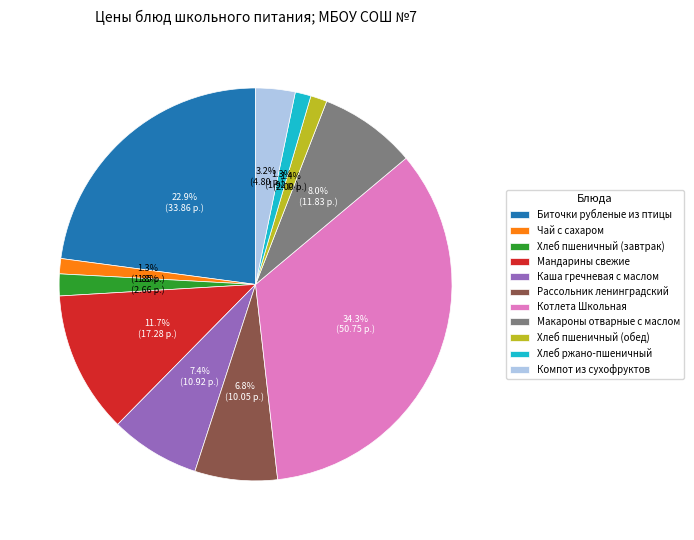

Which has a higher value, Хлеб ржано-пшеничный or Хлеб пшеничный (завтрак)?

Хлеб пшеничный (завтрак)